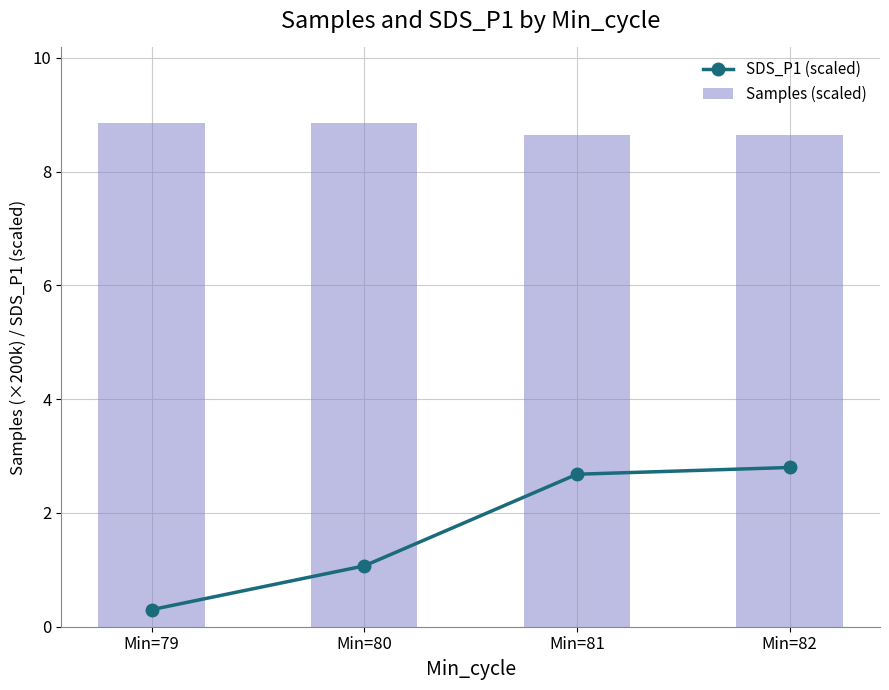

List the series in order of their overall mean, highest first.

Samples (scaled), SDS_P1 (scaled)